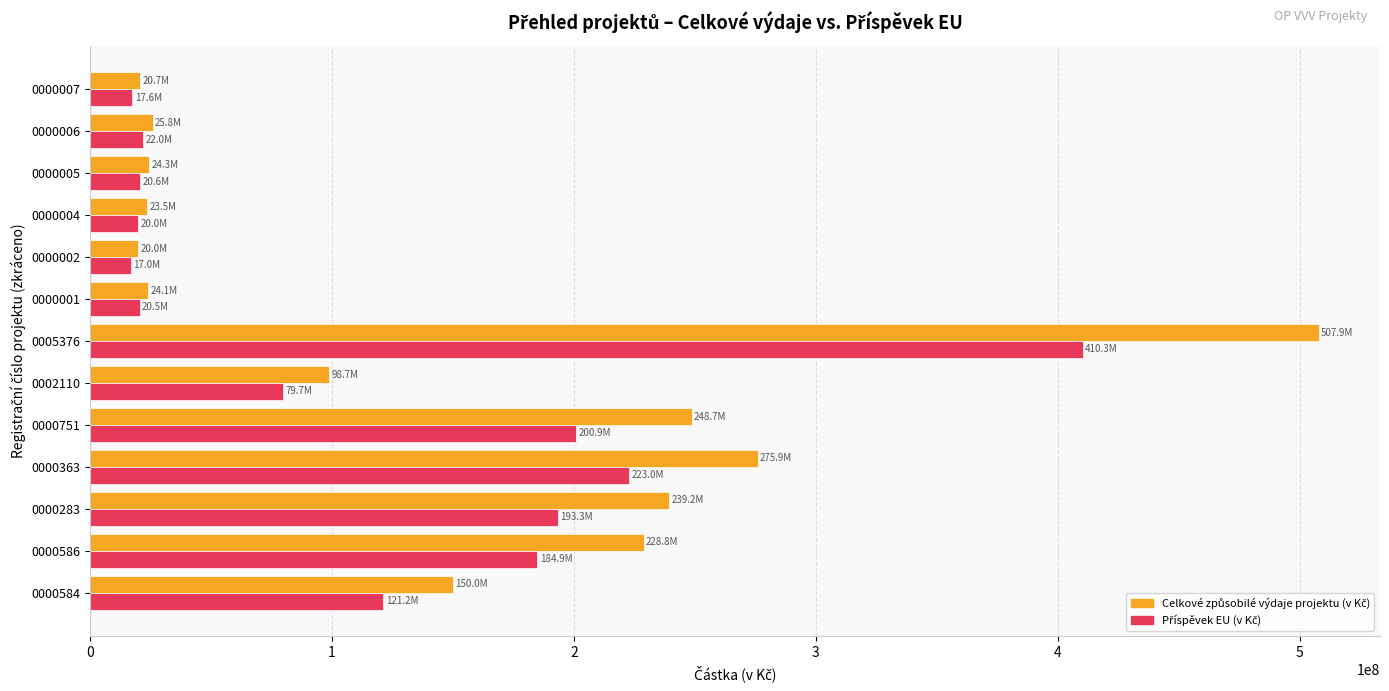

What is the total value across all series at 0000584?

271182195.4